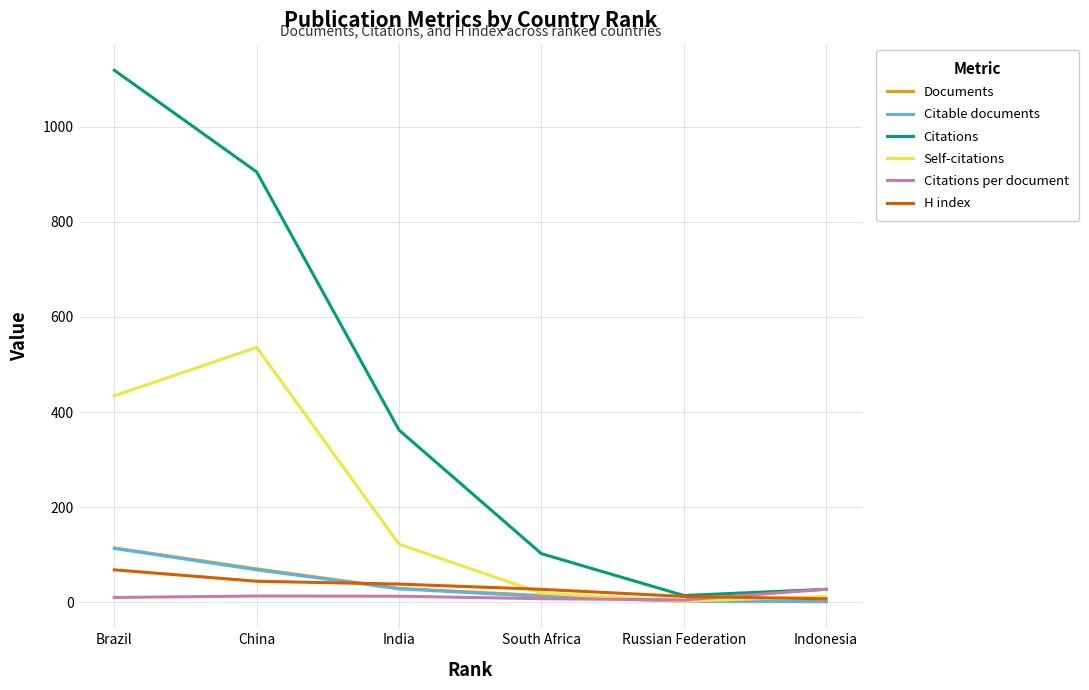

At which category is the sum across all series the highest?

Brazil